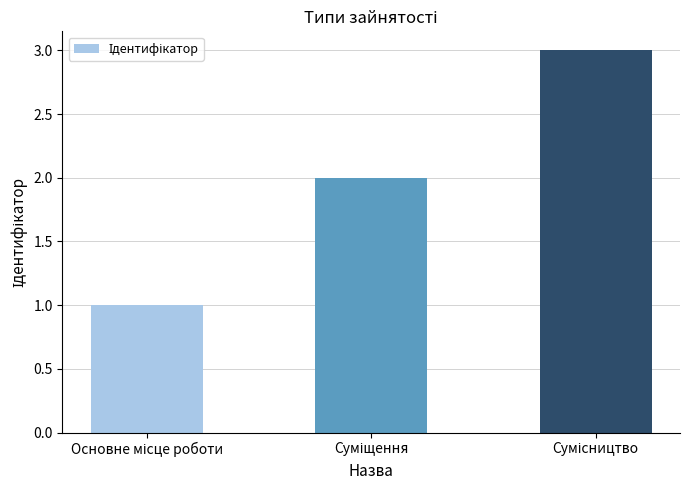

What is the greatest value displayed?

3